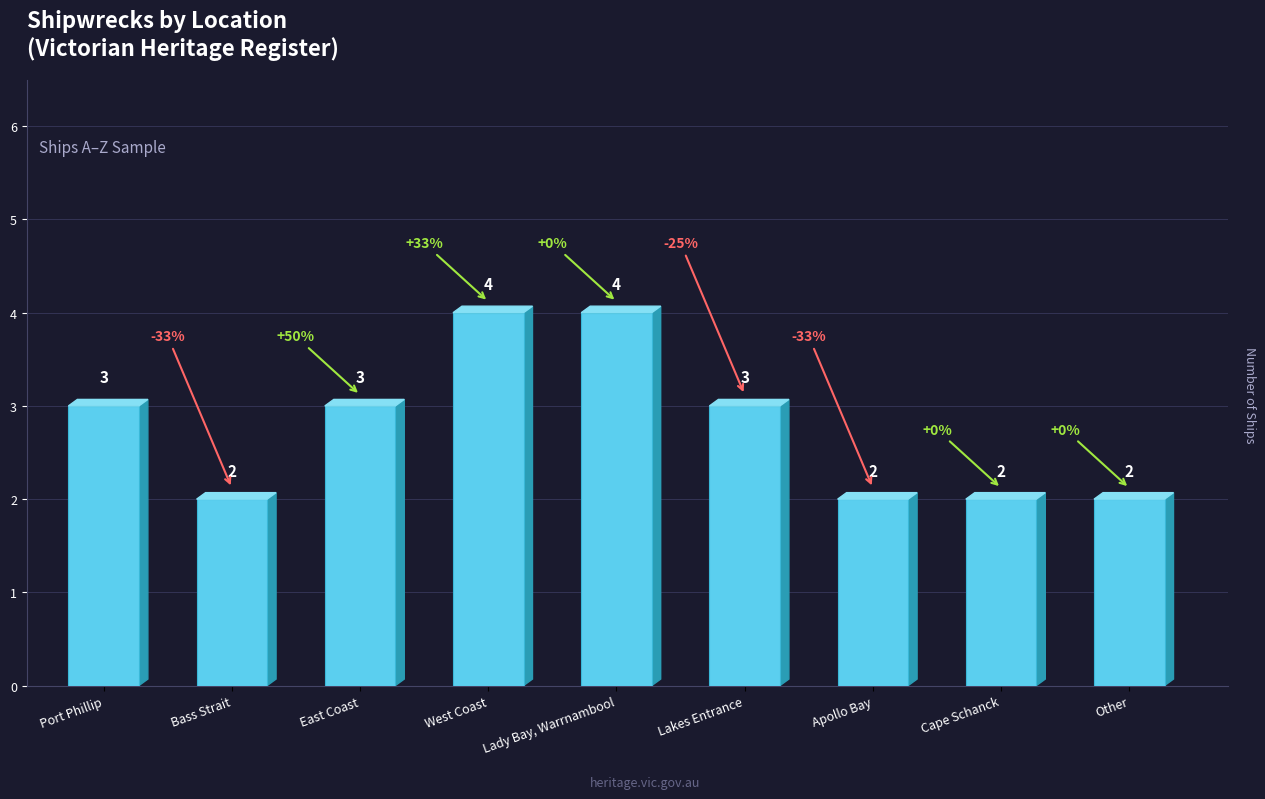

How many categories are shown in the chart?

9